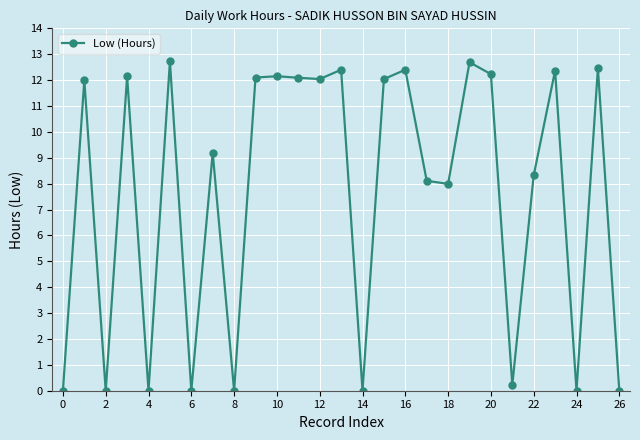

What is the maximum value shown in the chart?

12.7